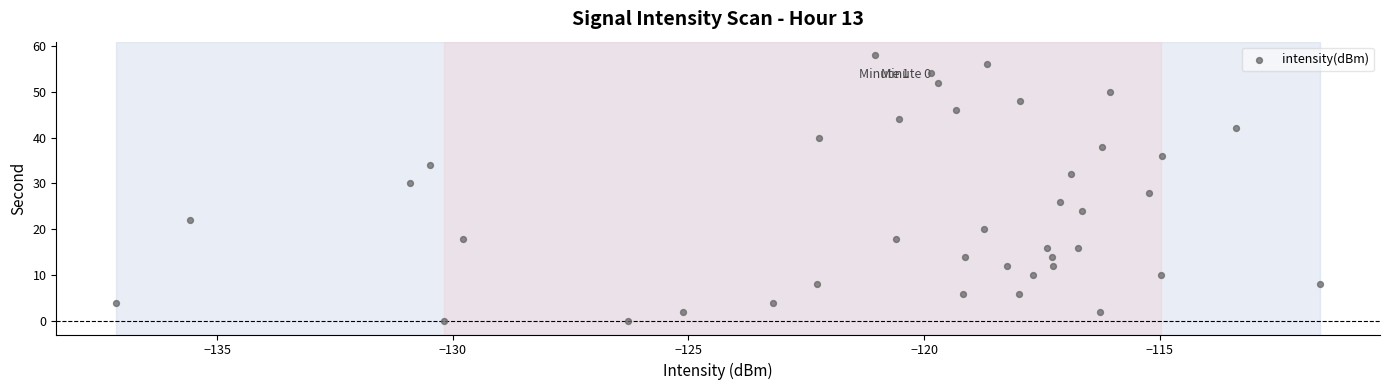

What is the range of Y values (max minus min)?

58